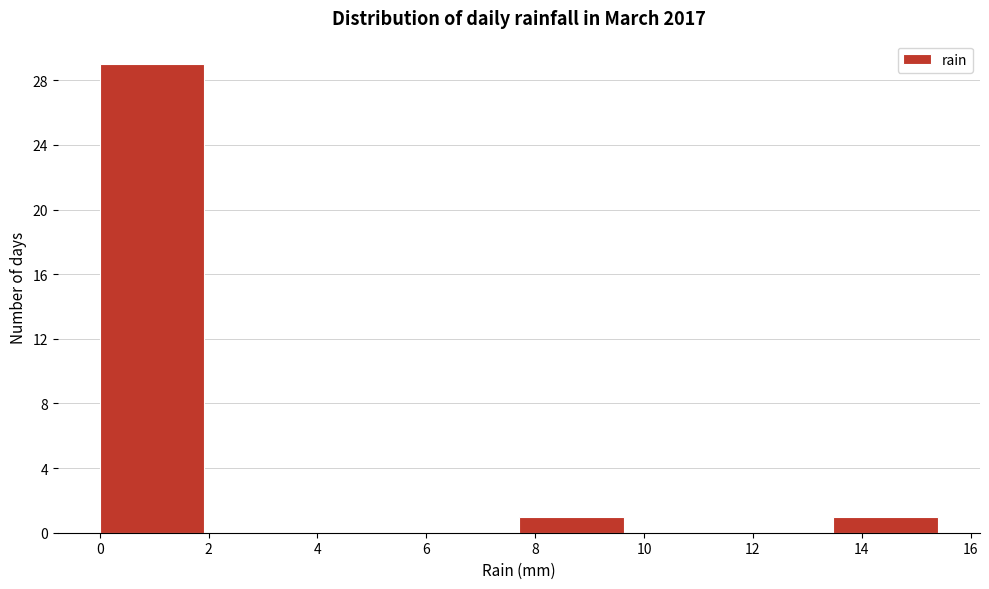

Over which range of the x-axis is the bar tallest?

0.0 to 2.0